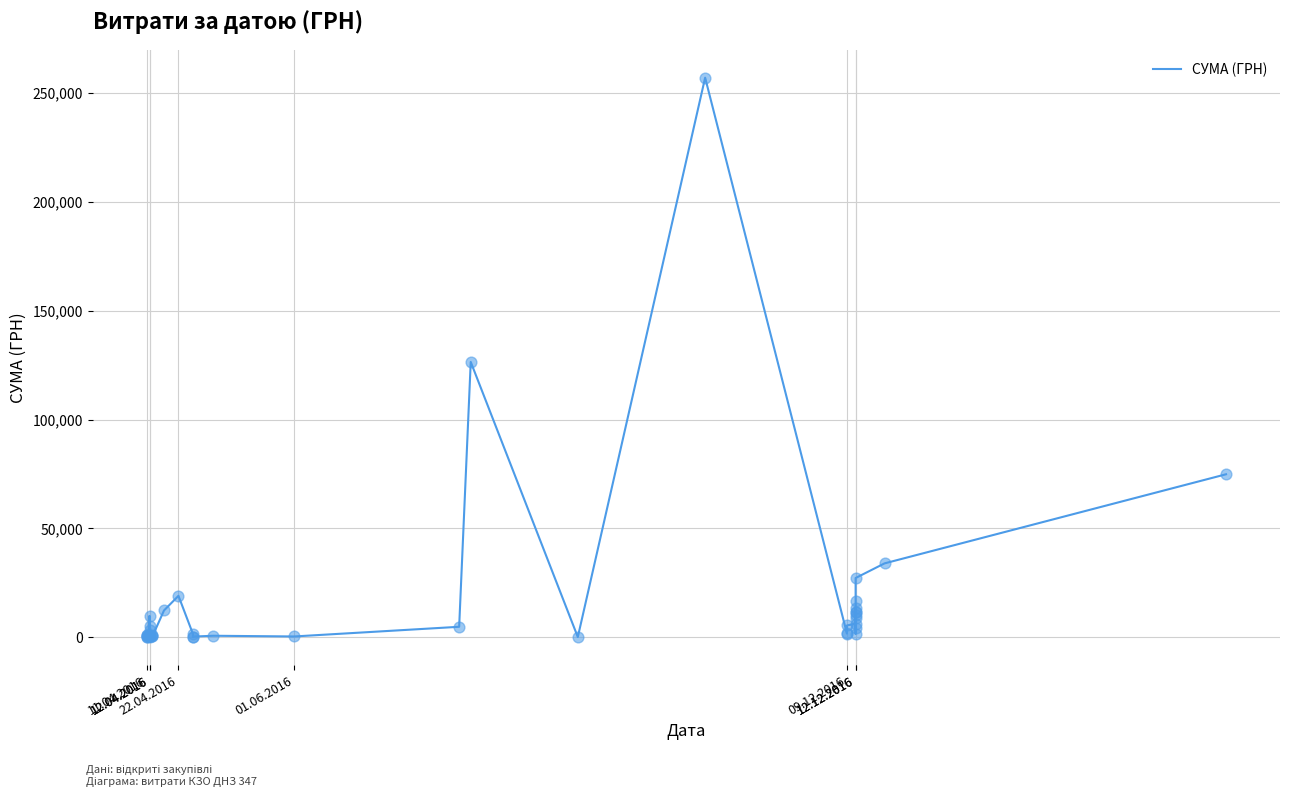

What is the change in value from 12.04.2016 to 12.12.2016?

-559.4